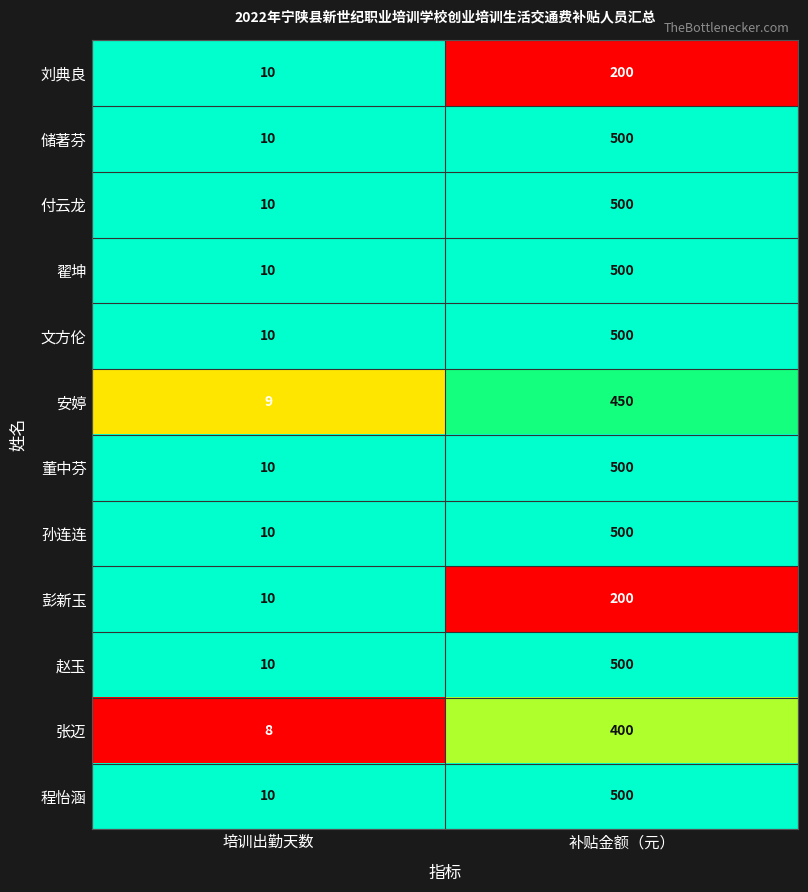

What is the spread (max minus min) of values at 补贴金额（元）?

300